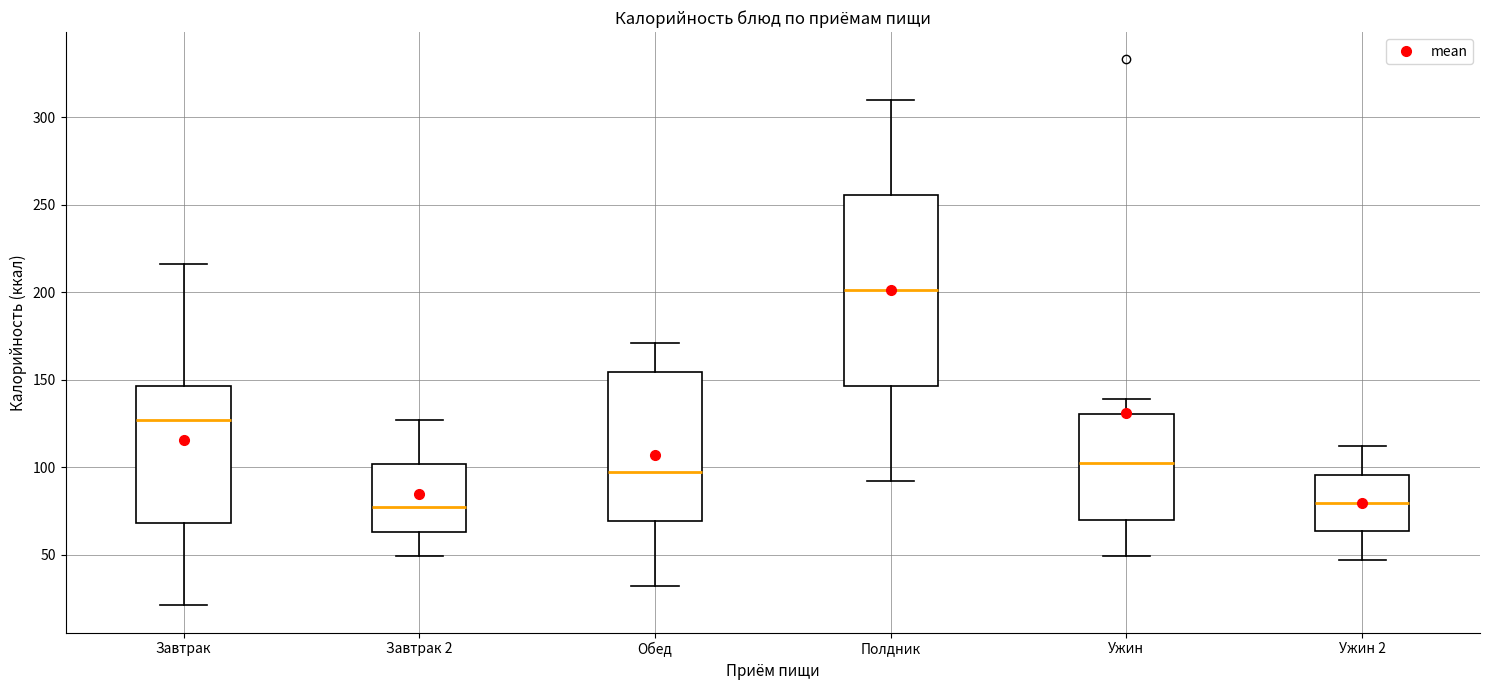

Reading left to right, read every box against the y-axis: the position of its median line, the range the box covers, and the ends of its whiskers. The values are not printed on the chart, so give them approximately, as read against the axis.

Завтрак: median 125, box 70 to 145, whiskers 20 to 215
Завтрак 2: median 75, box 65 to 100, whiskers 50 to 125
Обед: median 95, box 70 to 155, whiskers 30 to 170
Полдник: median 200, box 145 to 255, whiskers 90 to 310
Ужин: median 105, box 70 to 130, whiskers 50 to 140
Ужин 2: median 80, box 65 to 95, whiskers 45 to 110